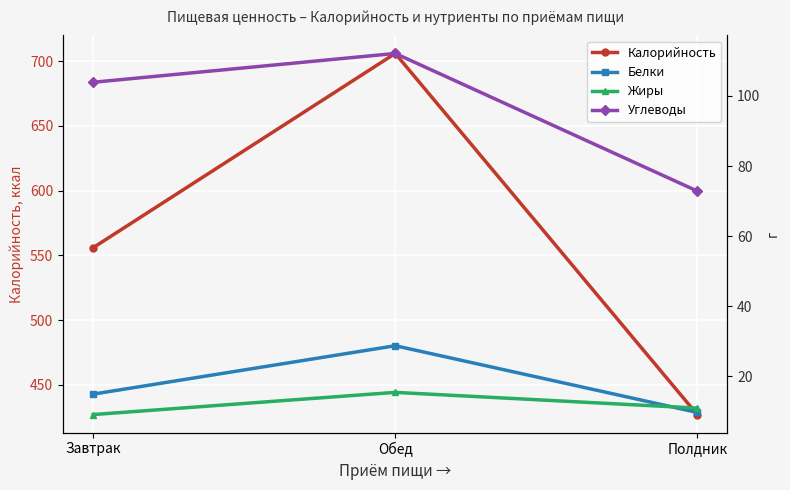

Is it true that Жиры equals 15.5 at Обед?

True